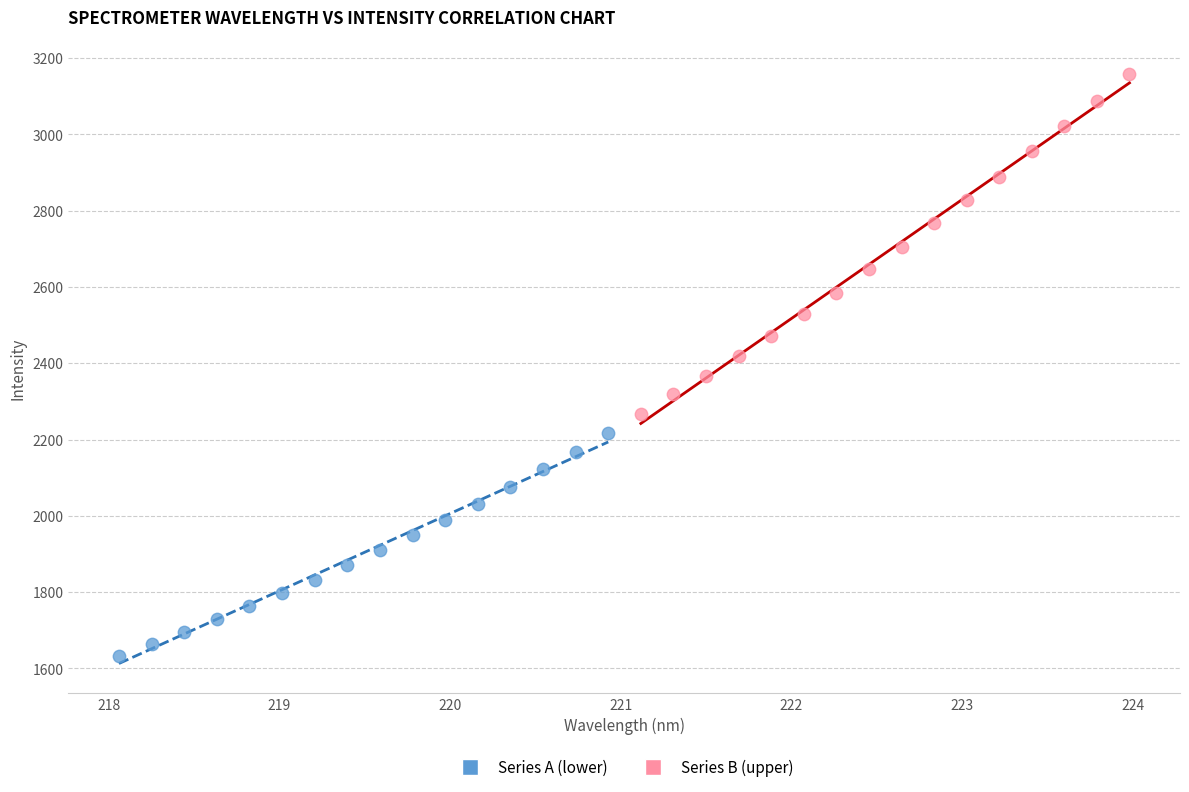

Which series contains the highest Y value?

Series B (upper)